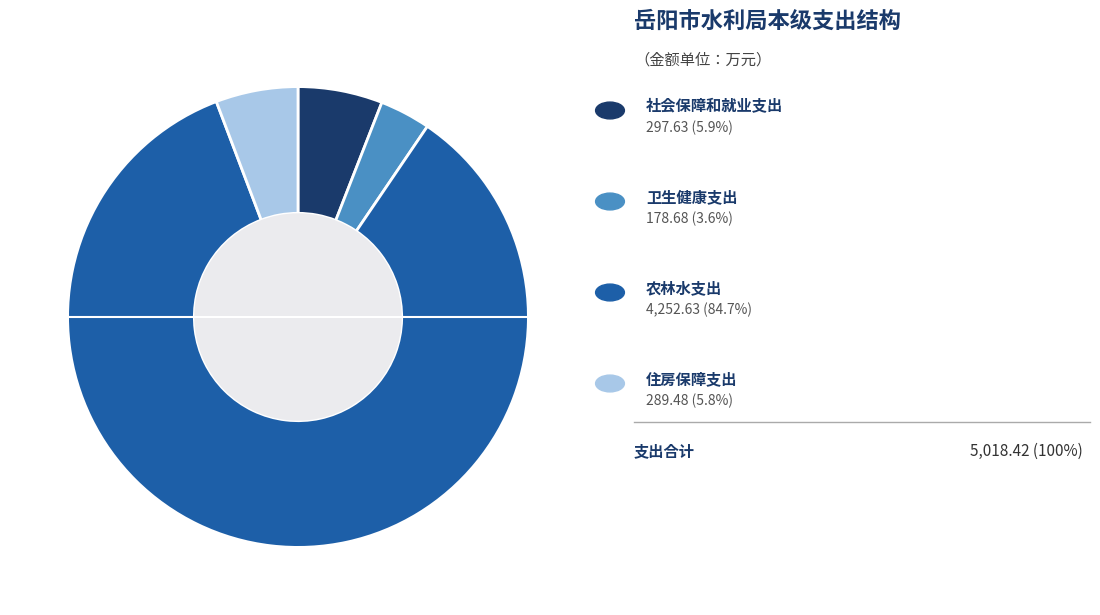

Does any single category account for the majority?

Yes